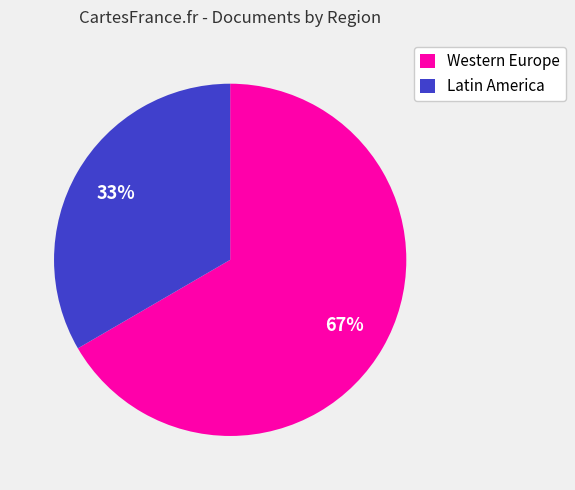

Does any single category account for the majority?

Yes